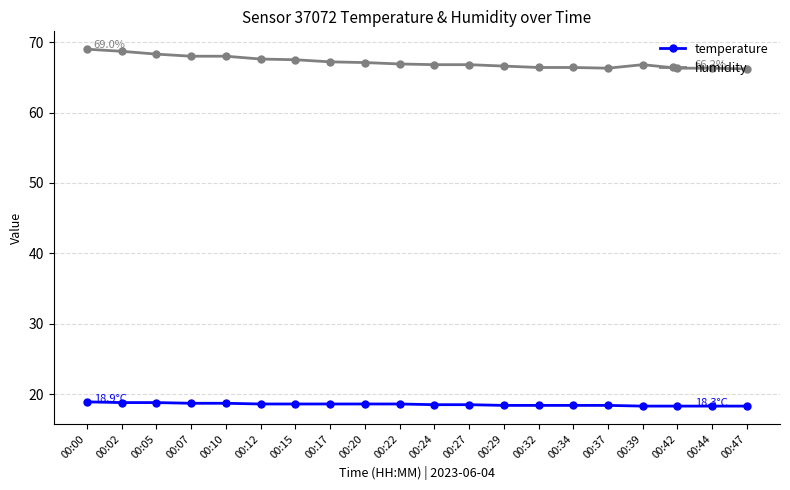

Is the value of temperature at 00:15 greater than the value of humidity at 00:02?

No